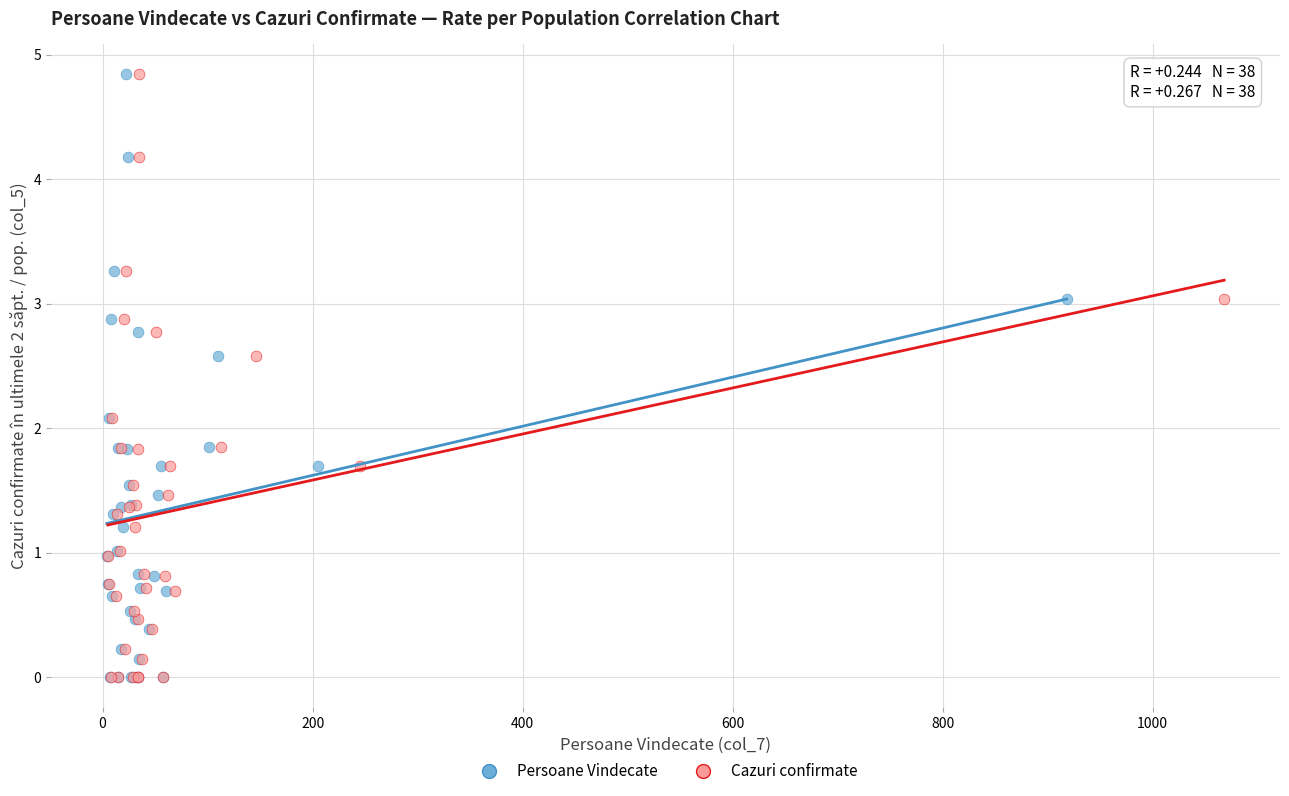

What are all the series names shown in the legend?

Persoane Vindecate, Cazuri confirmate